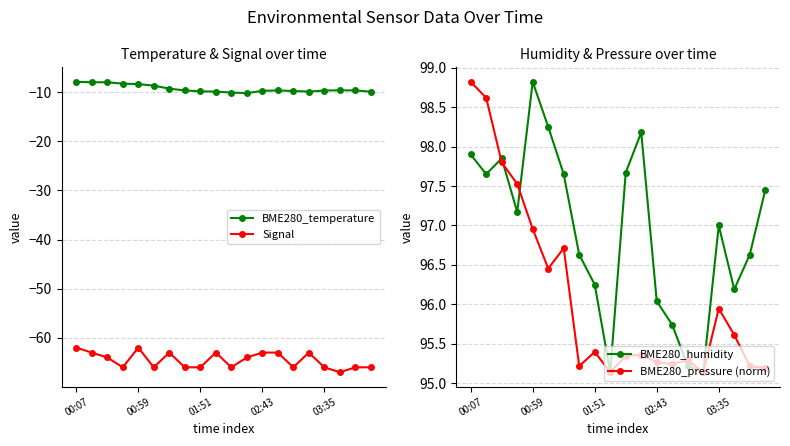

What is the average value of the BME280_pressure (norm) series?

96.1